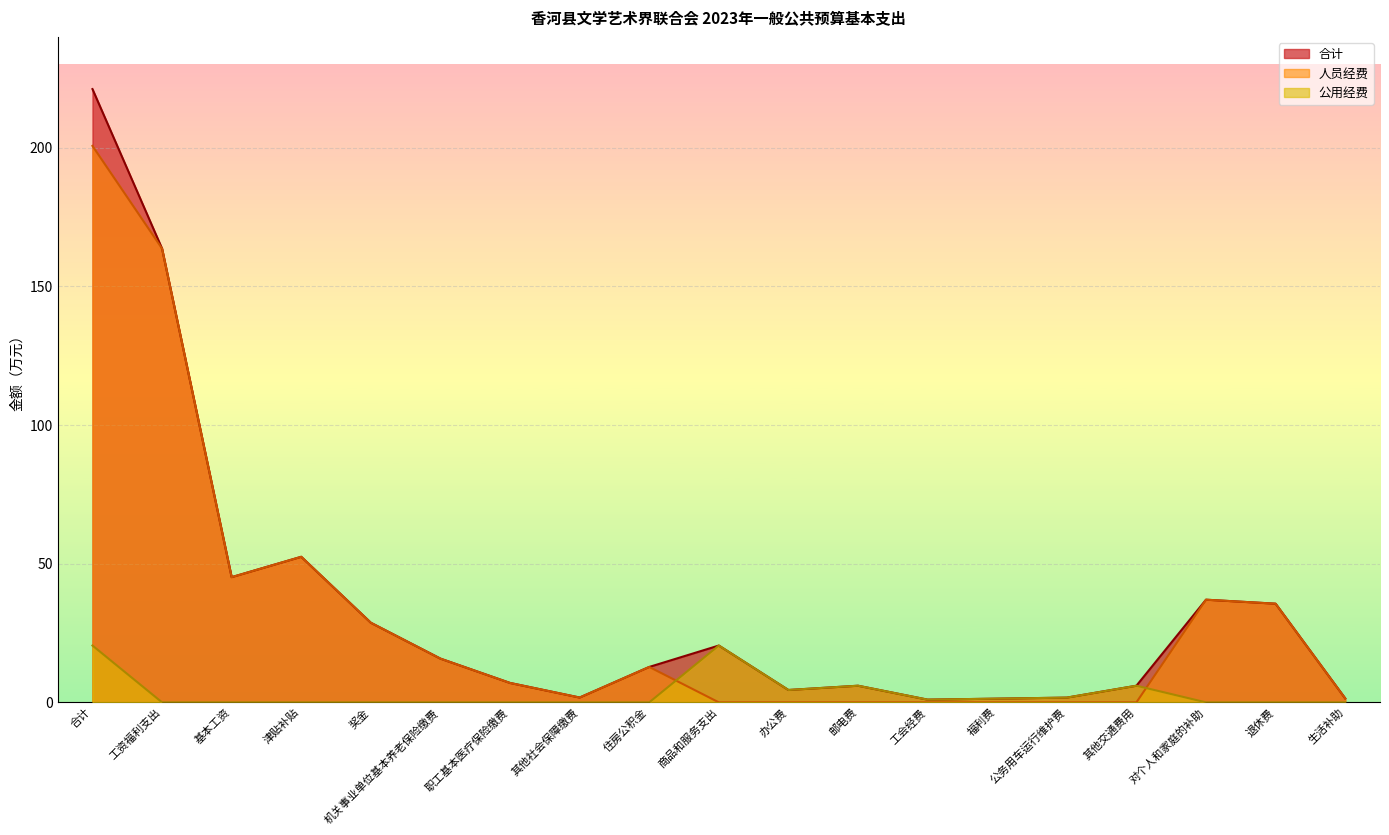

What is the total value across all series at 办公费?

8.9